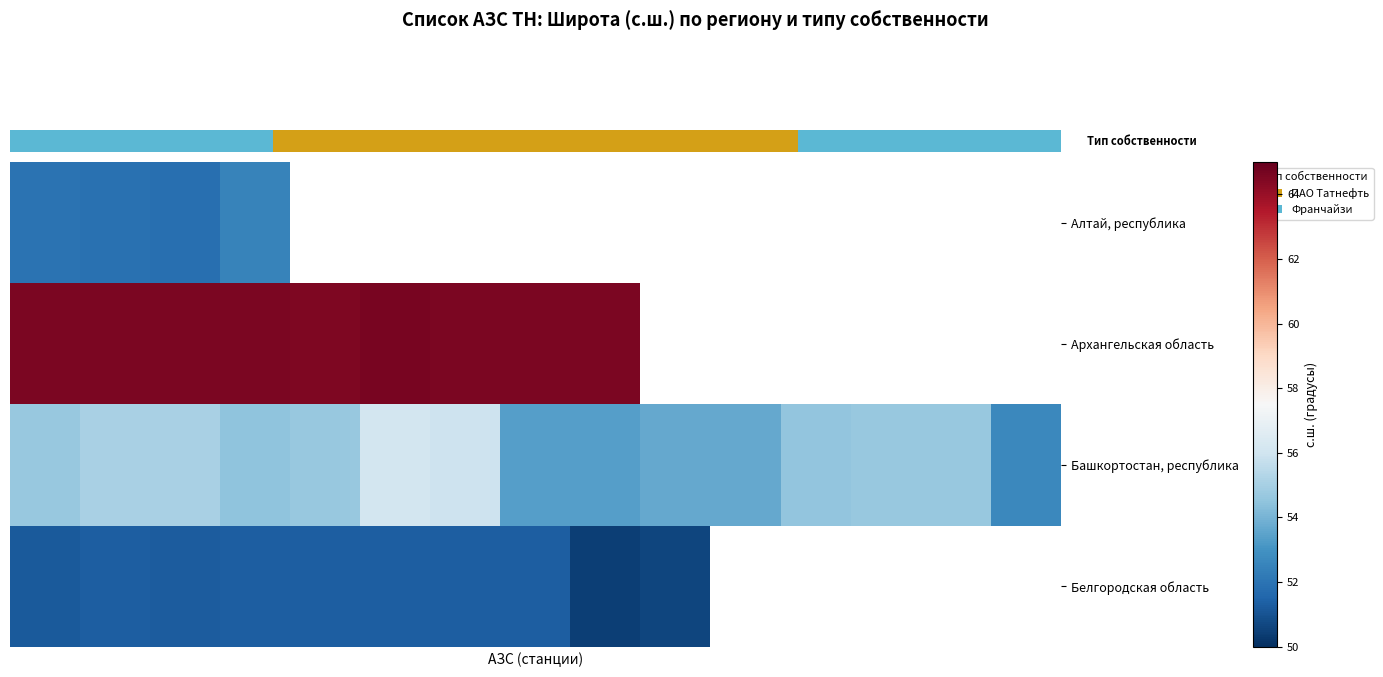

What is the greatest value displayed?

64.6